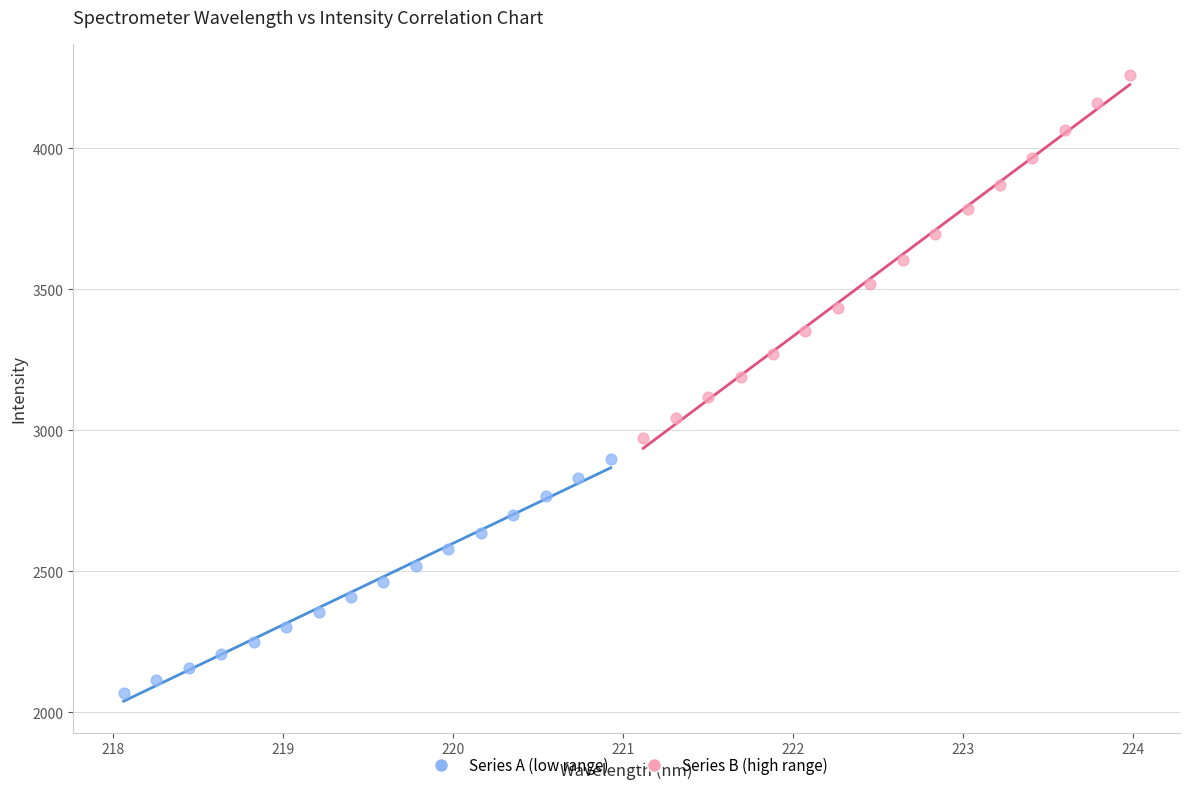

Which series contains the highest Y value?

Series B (high range)